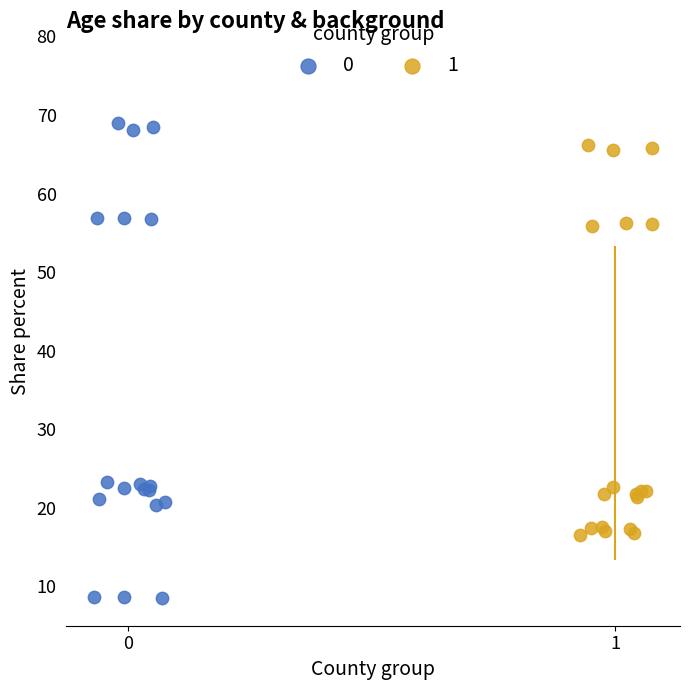

Which series reaches the minimum Y coordinate?

0